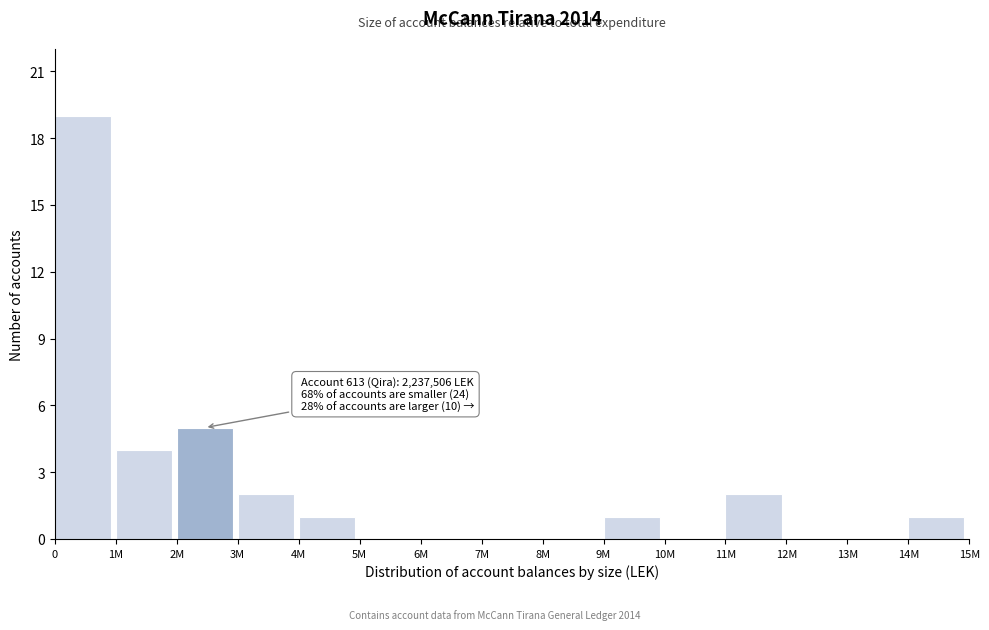

Reading right to left, what are all the values shown in this chart?

14M=1	13M=0	12M=0	11M=2	10M=0	9M=1	8M=0	7M=0	6M=0	5M=0	4M=1	3M=2	2M=5	1M=4	0=19